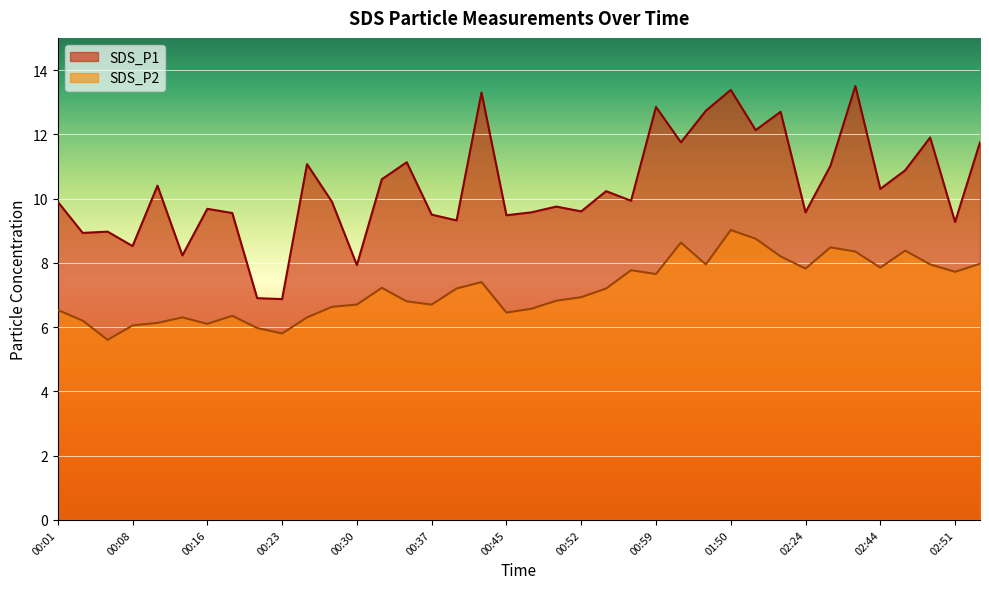

True or false: SDS_P1 has more than 2 points higher than both neighbors.

True